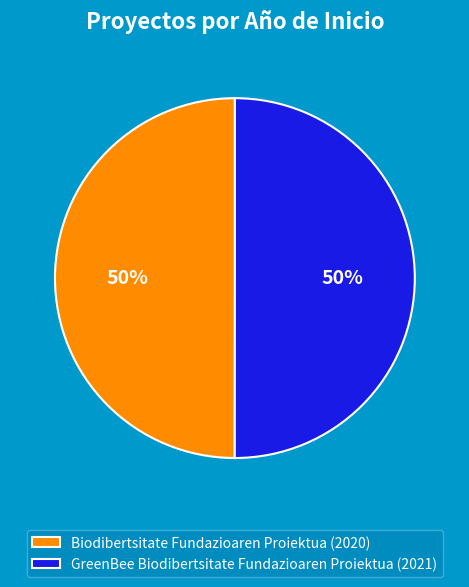

To the nearest percent, what percentage of the pie is Biodibertsitate Fundazioaren Proiektua (2020)?

50%